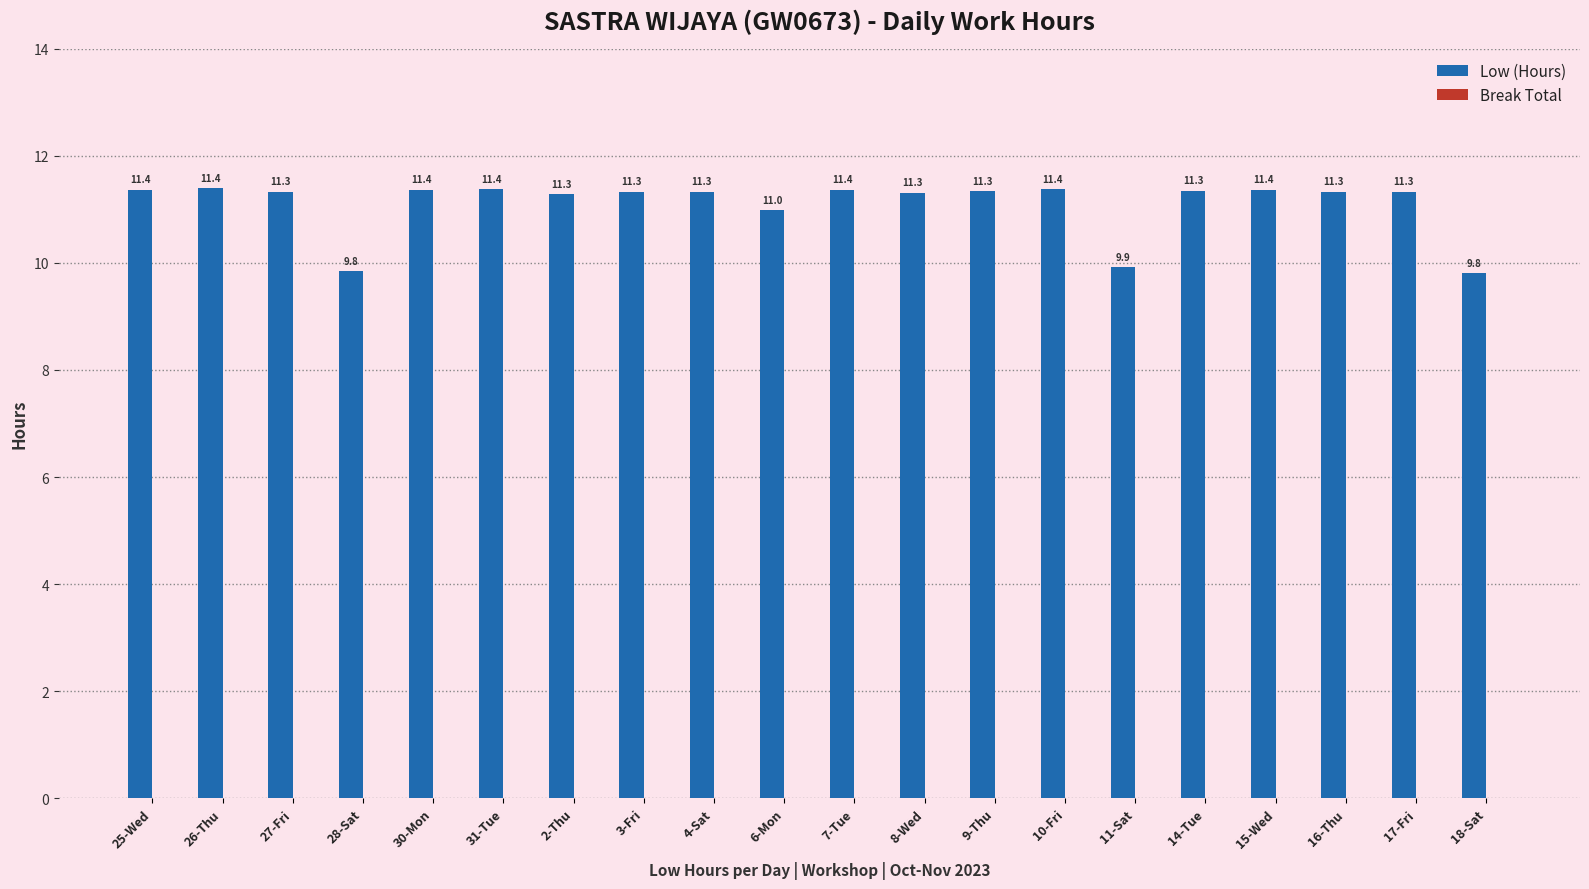

At which label is the value closest to 10?

11-Sat